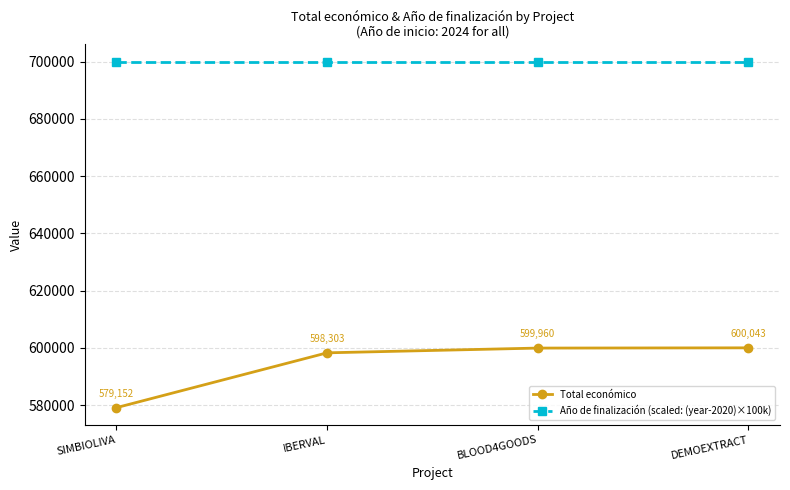

The value of Año de finalización (scaled: (year-2020)×100k) at DEMOEXTRACT is 1015436. True or false?

False